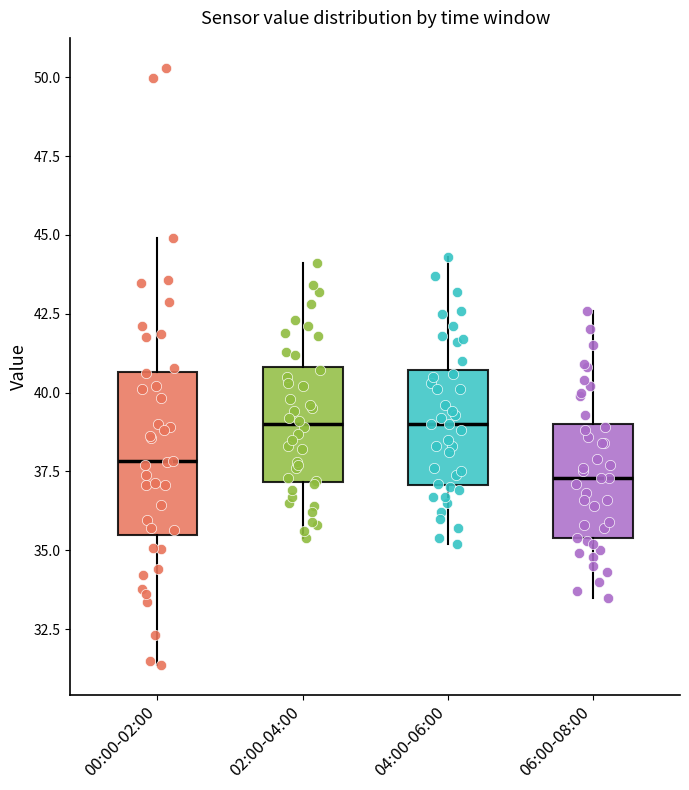

Where does the median line of the box for 06:00-08:00 sit on the y-axis? The values are not printed on the chart, so give them approximately, as read against the axis.

37.5